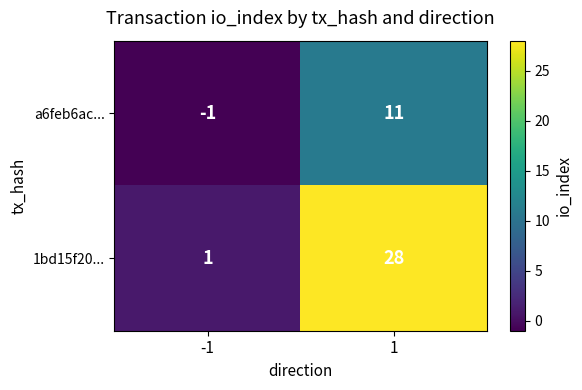

Rank the series at -1 from lowest to highest value.

a6feb6ac..., 1bd15f20...